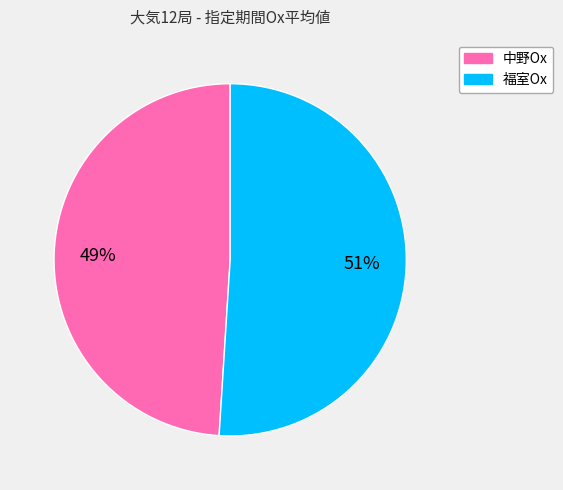

What is the largest slice in the pie chart?

福室Ox